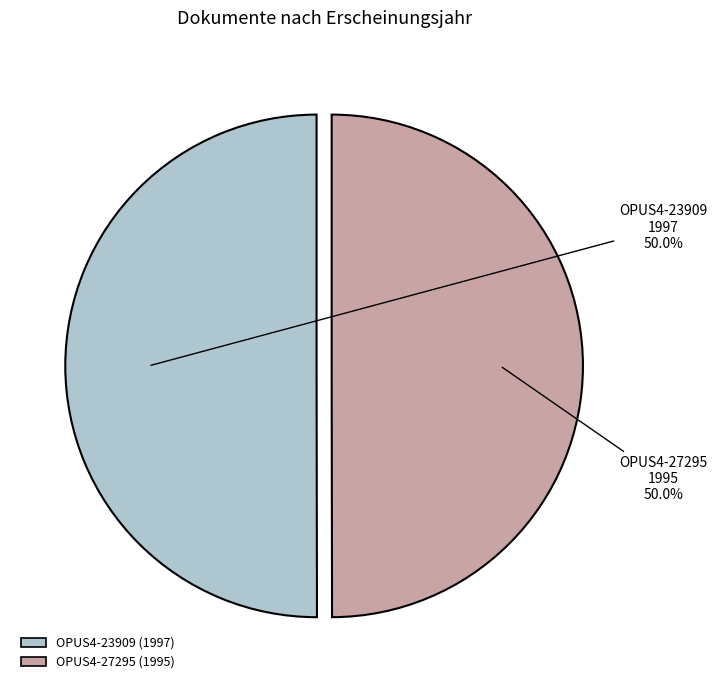

What percentage is the OPUS4-27295 slice, to the nearest percent?

50%